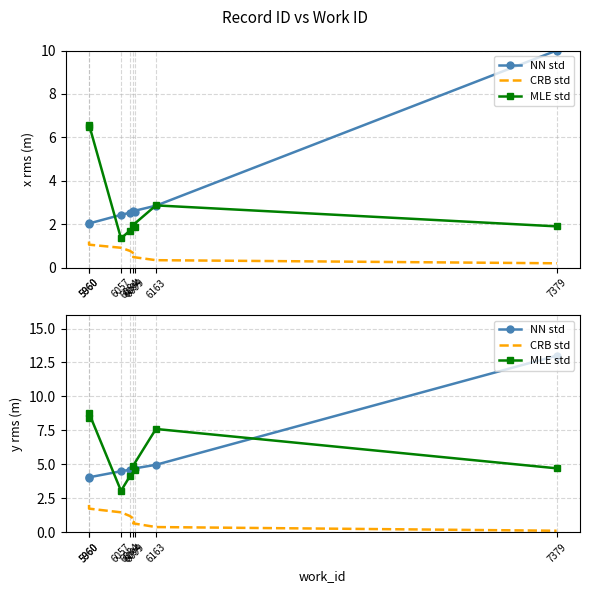

What are all the series names shown in the legend?

NN std, CRB std, MLE std